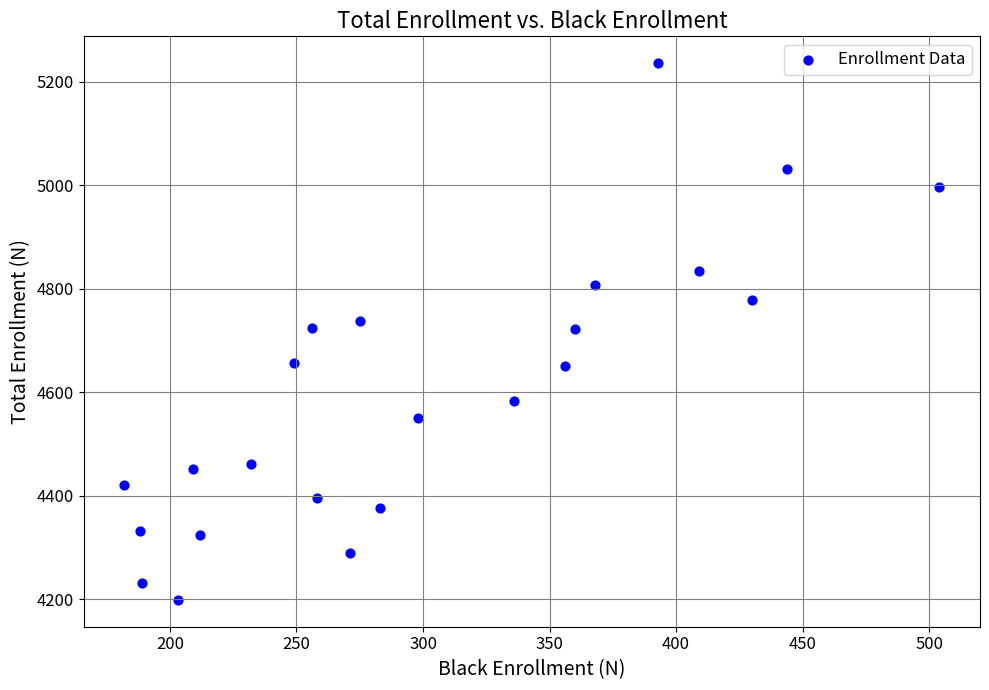

What is the range of Y values (max minus min)?

1037